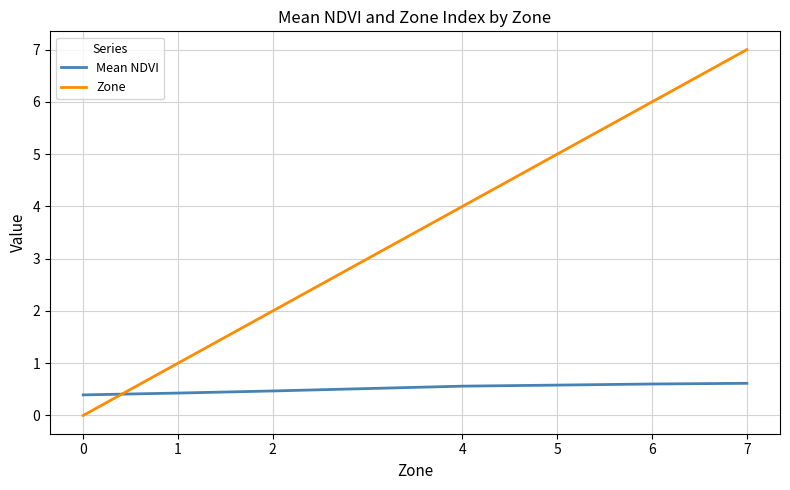

What is the spread (max minus min) of values at 2?

1.5